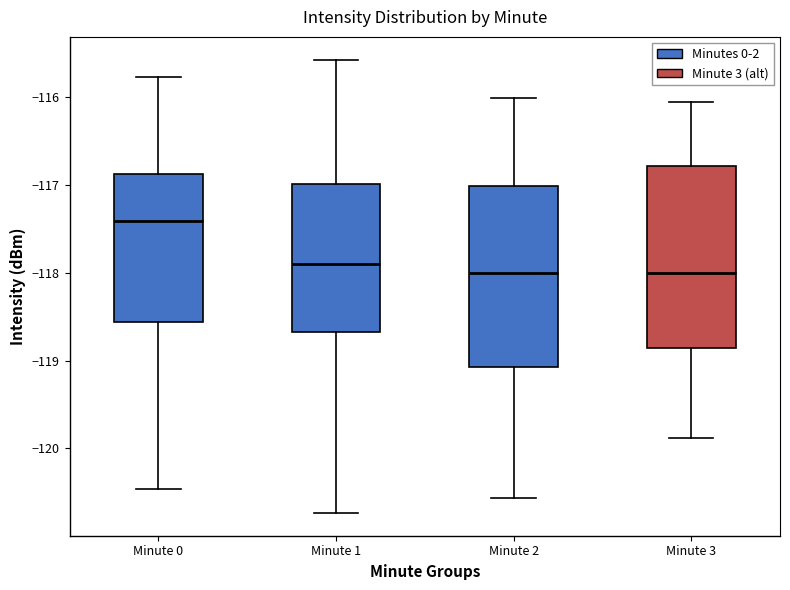

Reading left to right, transcribe this box plot: for each box, give where its median line is, the range the box spans, and where its two whiskers end, as read against the y-axis. The values are not printed on the chart, so give them approximately, as read against the axis.

Minute 0: median -117.4, box -118.6 to -116.9, whiskers -120.5 to -115.8
Minute 1: median -117.9, box -118.7 to -117.0, whiskers -120.7 to -115.6
Minute 2: median -118.0, box -119.1 to -117.0, whiskers -120.6 to -116.0
Minute 3: median -118.0, box -118.9 to -116.8, whiskers -119.9 to -116.1